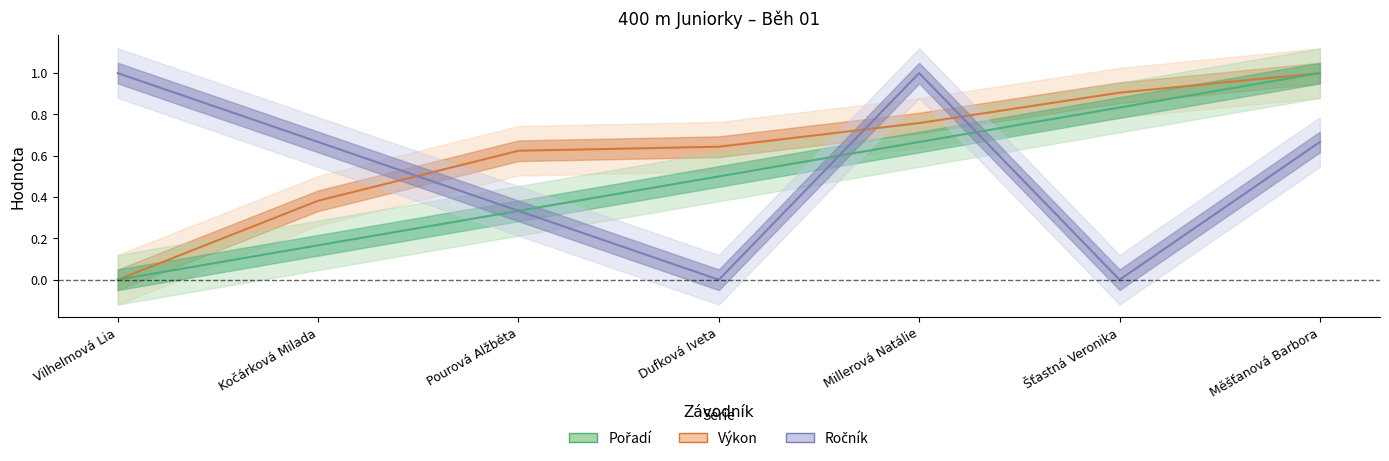

Reading right to left, transcribe all the data shown in this chart.

Pořadí: Měšťanová Barbora=1.0	Šťastná Veronika=0.8	Millerová Natálie=0.7	Dufková Iveta=0.5	Pourová Alžběta=0.3	Kočárková Milada=0.2	Vilhelmová Lia=0.0
Výkon: Měšťanová Barbora=1.0	Šťastná Veronika=0.9	Millerová Natálie=0.8	Dufková Iveta=0.6	Pourová Alžběta=0.6	Kočárková Milada=0.4	Vilhelmová Lia=0.0
Ročník: Měšťanová Barbora=0.7	Šťastná Veronika=0.0	Millerová Natálie=1.0	Dufková Iveta=0.0	Pourová Alžběta=0.3	Kočárková Milada=0.7	Vilhelmová Lia=1.0